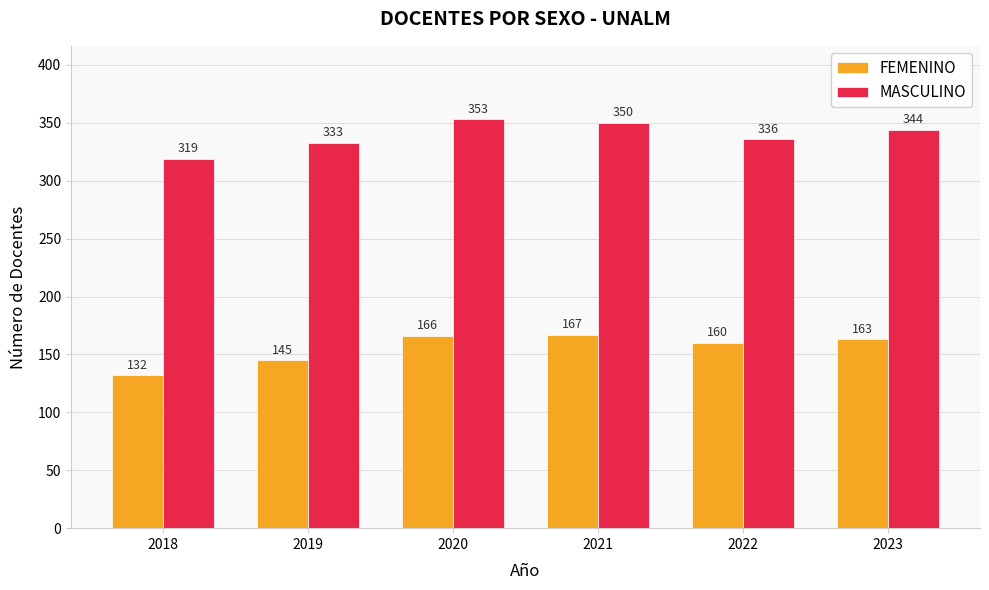

Reading left to right, transcribe all the data shown in this chart.

FEMENINO: 2018=132	2019=145	2020=166	2021=167	2022=160	2023=163
MASCULINO: 2018=319	2019=333	2020=353	2021=350	2022=336	2023=344